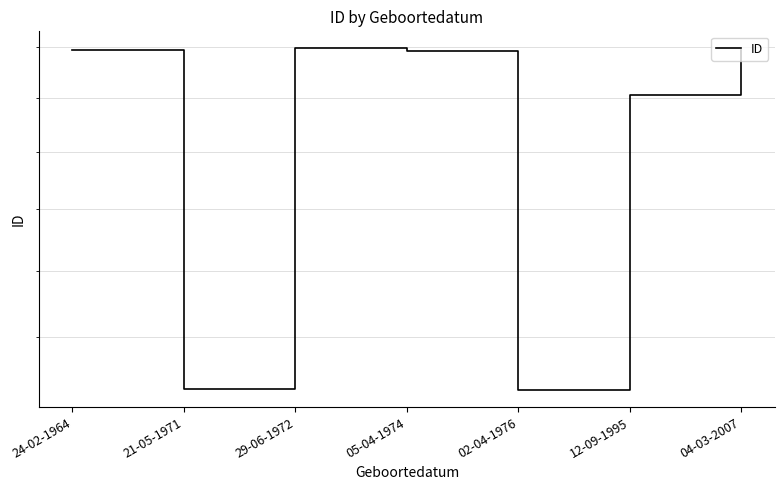

At which label is the value closest to 1412?

12-09-1995